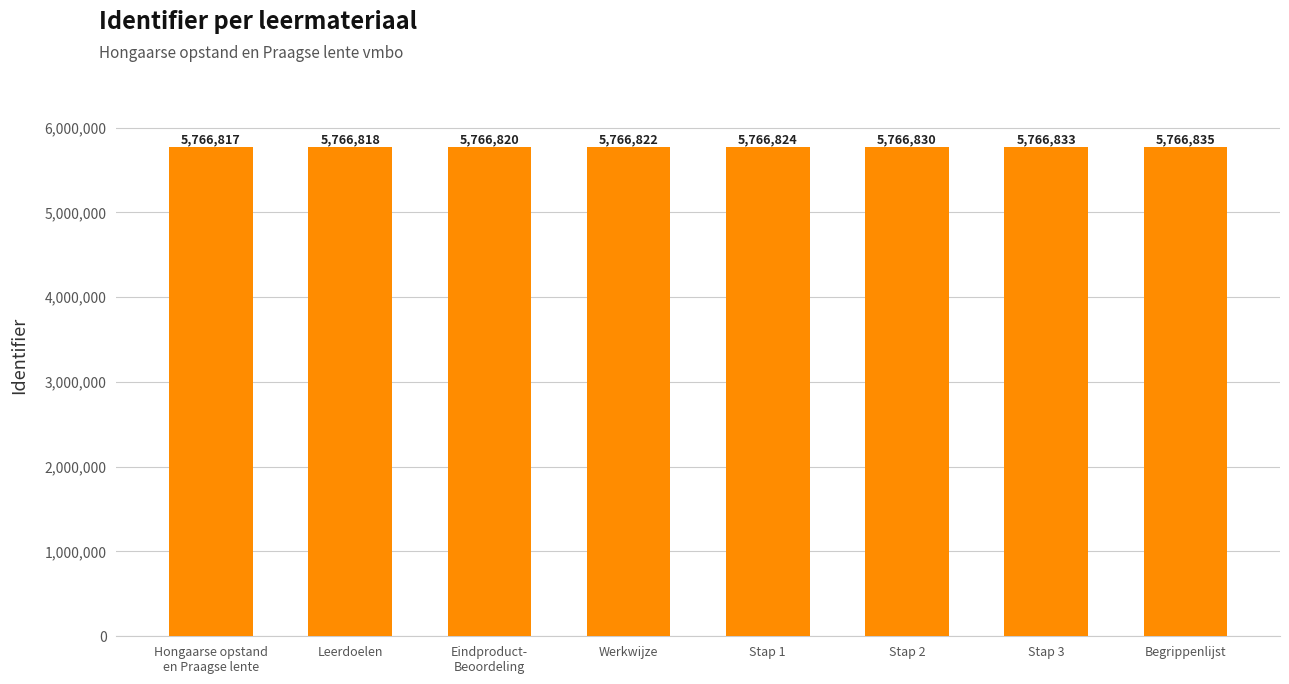

Approximately how many times larger is the value at Begrippenlijst compared to Leerdoelen?

1.0